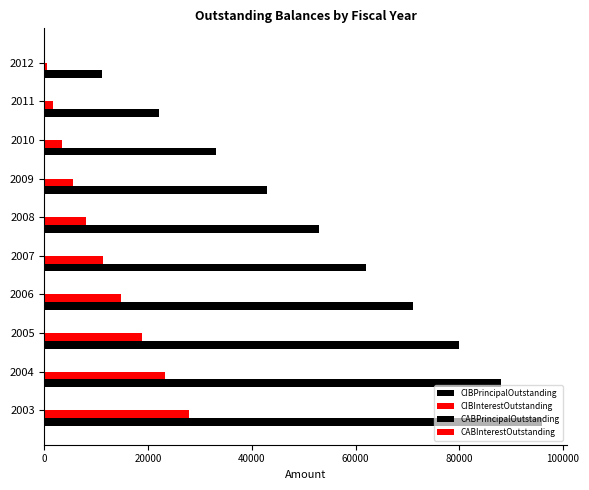

Rank the categories by CIBInterestOutstanding value from highest to lowest.

2003, 2004, 2005, 2006, 2007, 2008, 2009, 2010, 2011, 2012